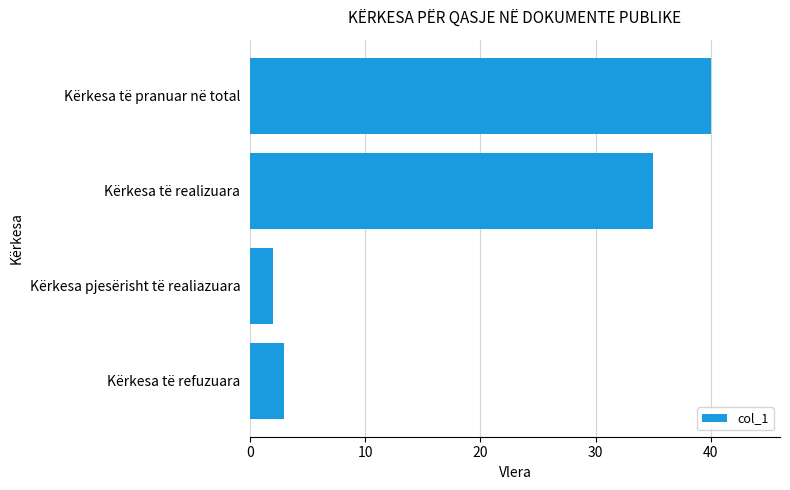

How many values are below 35?

2